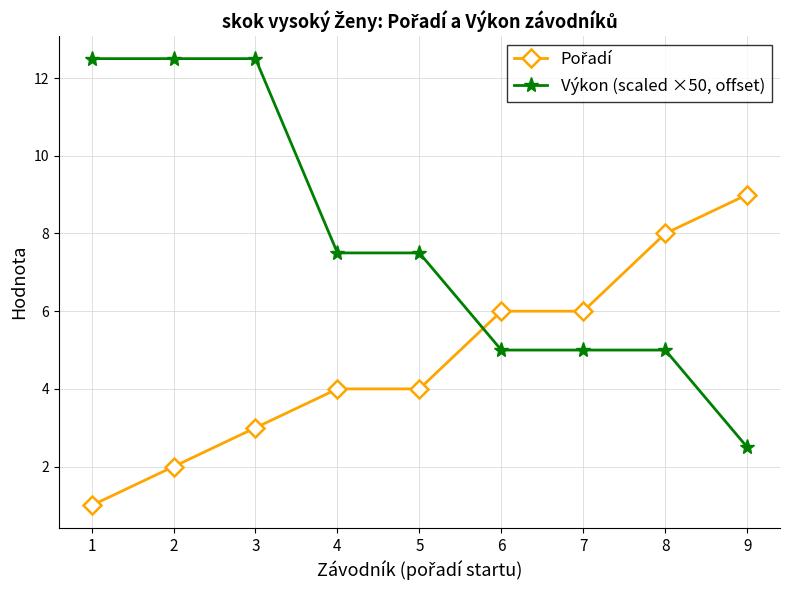

What is the value of the Výkon (scaled ×50, offset) point at the 1st from the left?

12.5